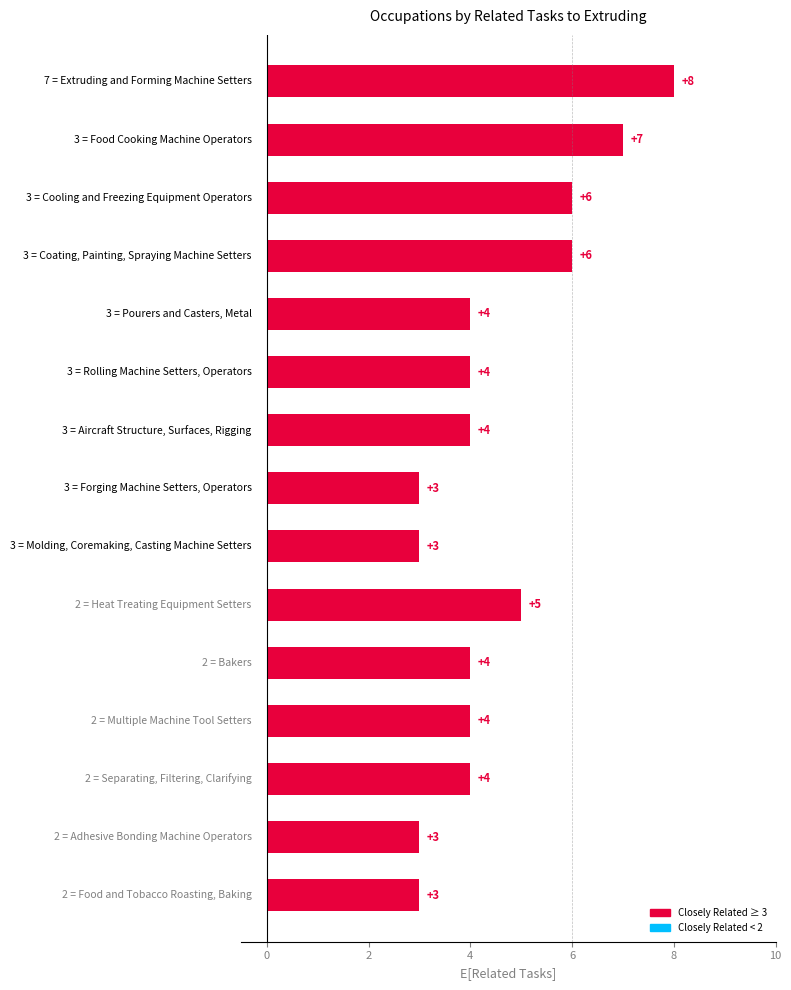

How many values in the Closely Related Tasks series are below 3?

6